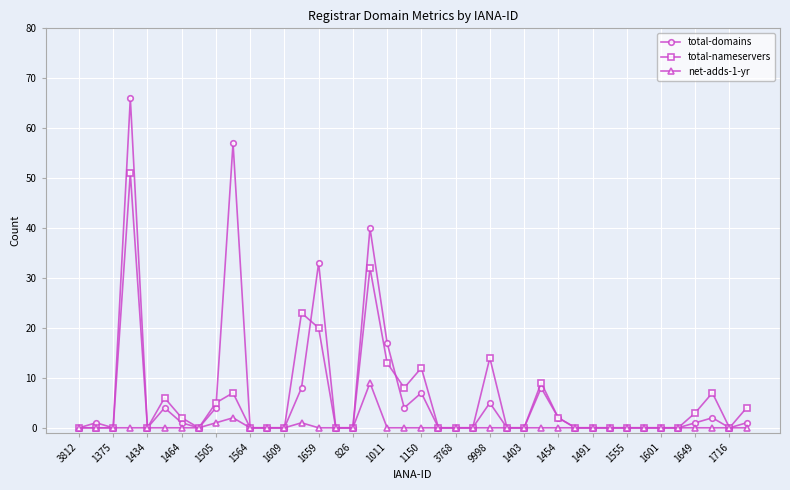

True or false: total-domains has more than 1 interior local peaks.

True